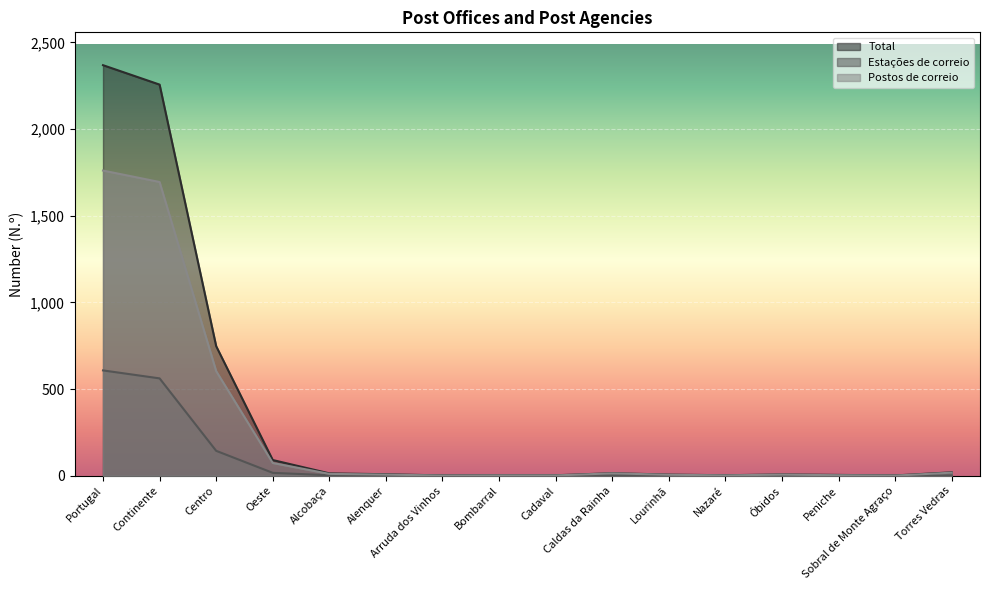

What position from the right is Torres Vedras?

1